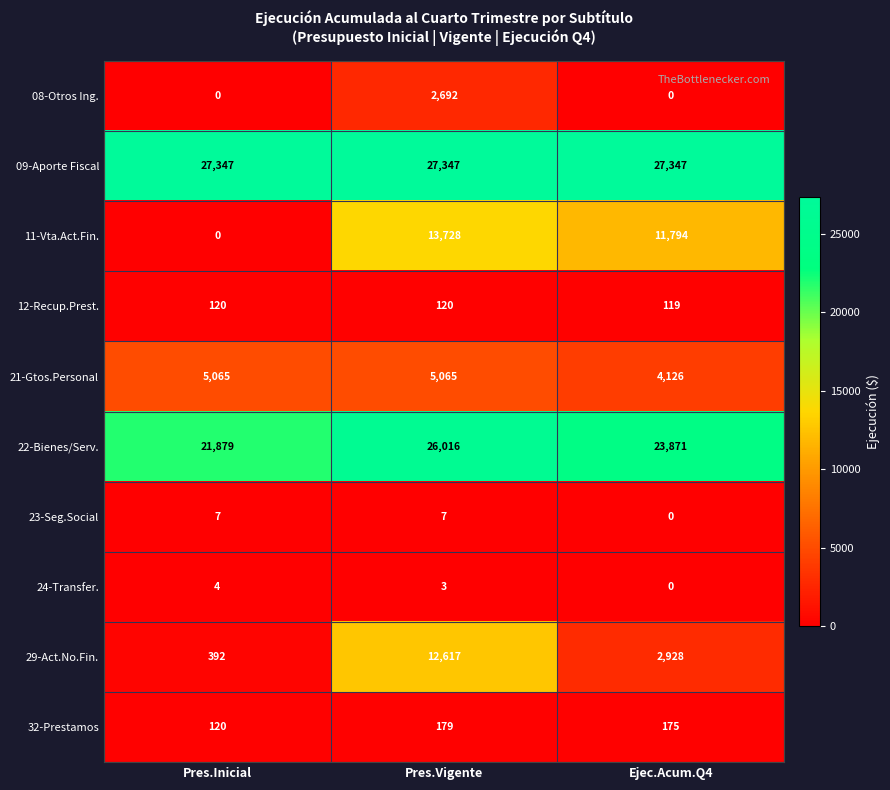

Which series has the largest total across all categories?

09-Aporte Fiscal